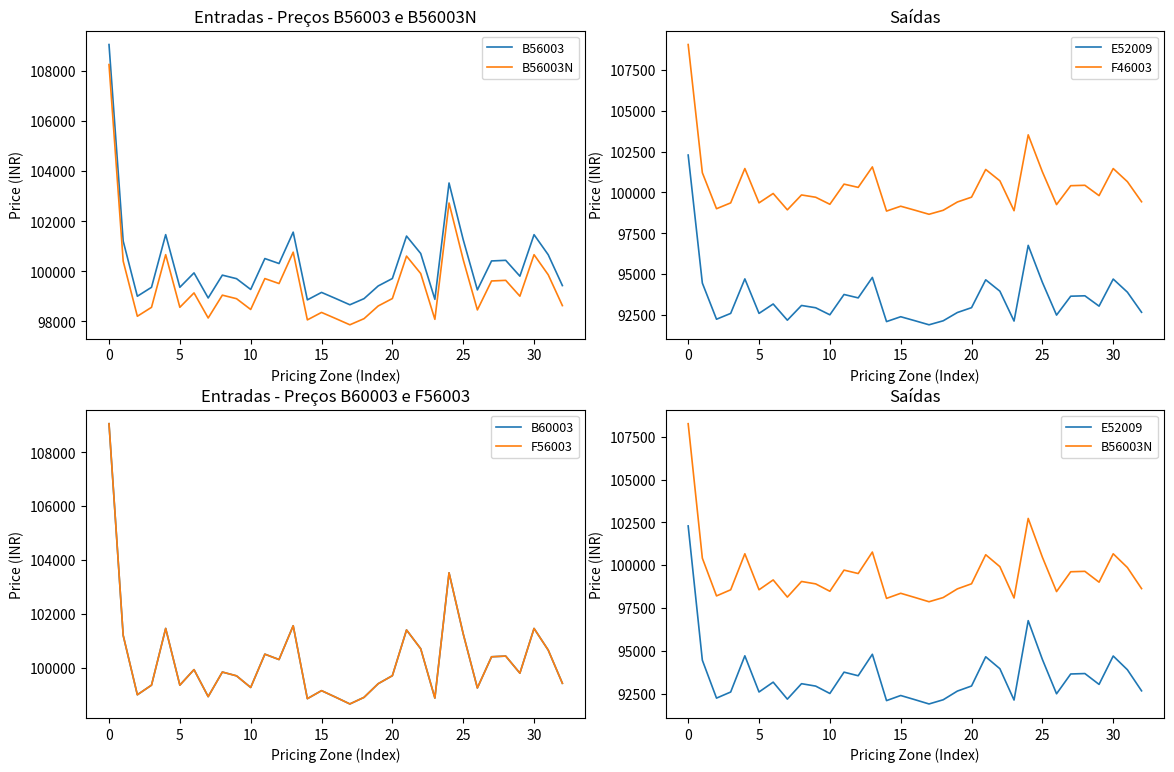

Which series has the largest total across all categories?

B56003